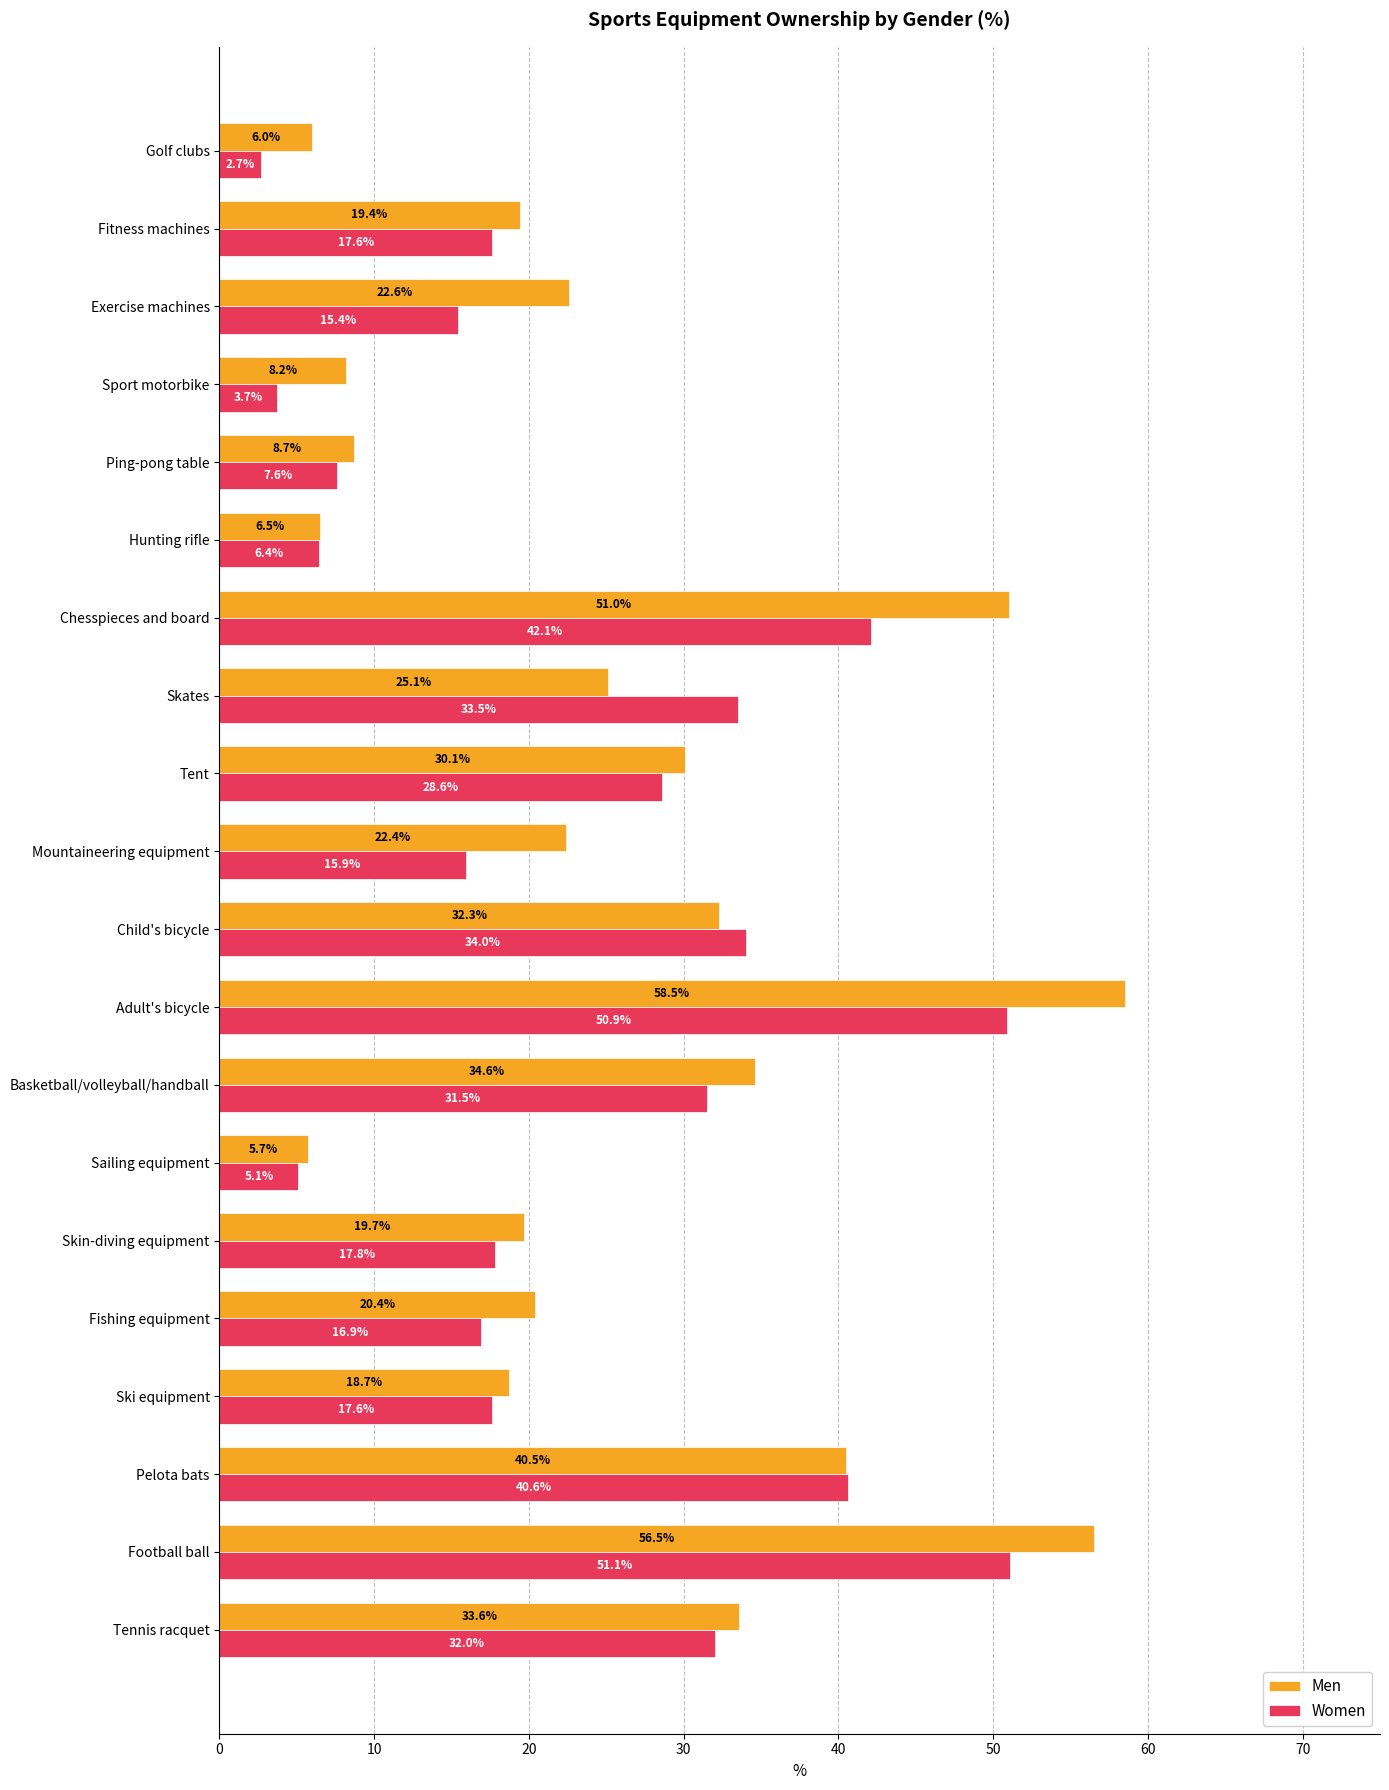

The value of Women at Adult's bicycle is 50.9. True or false?

True